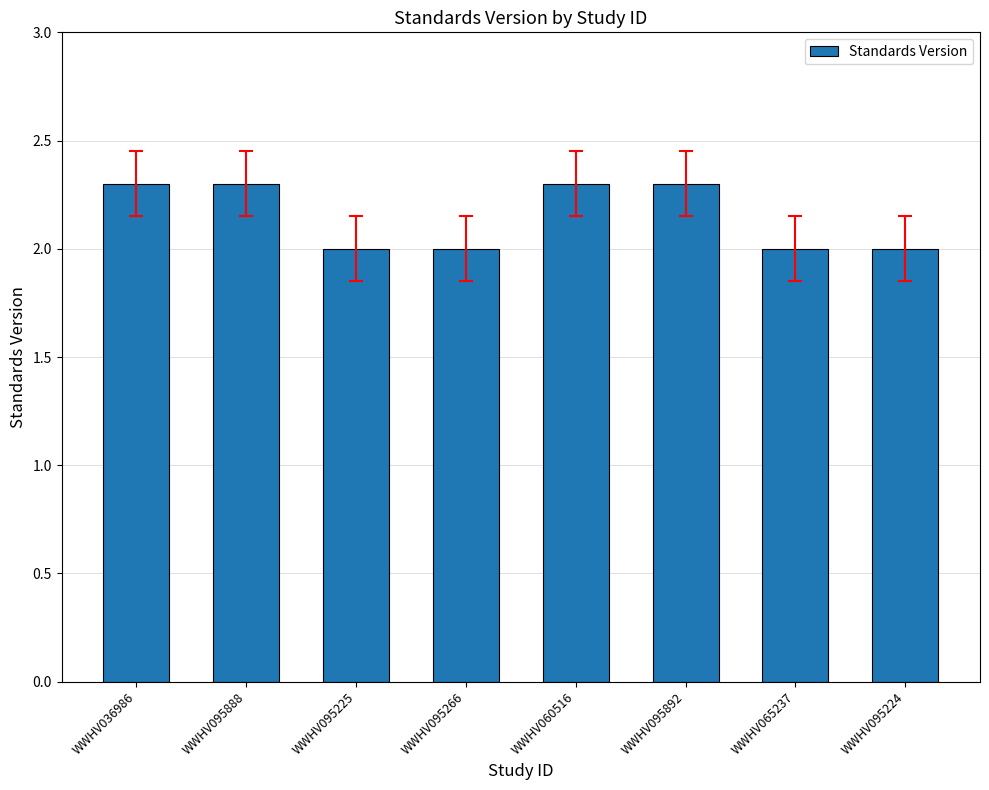

What position from the left is WWHV065237?

7